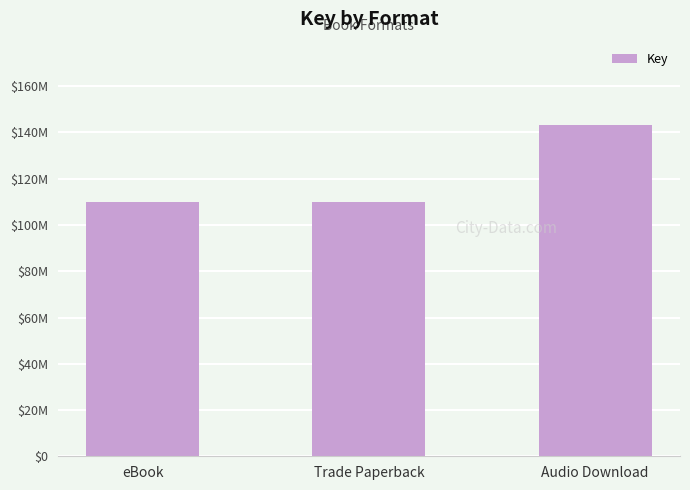

List the labels in order of value, largest first.

Audio Download, eBook, Trade Paperback